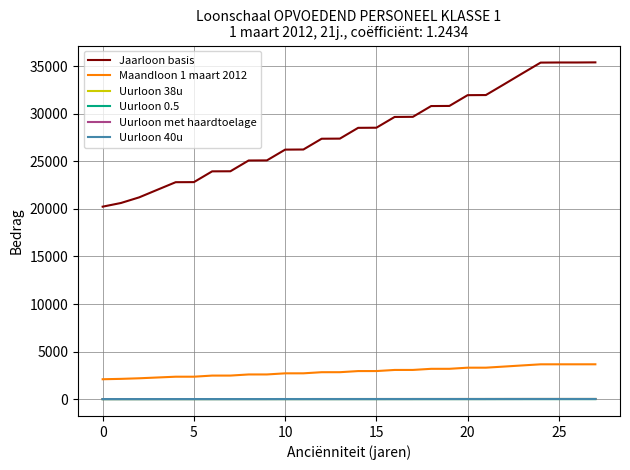

Which series has the largest range (max minus min)?

Jaarloon basis